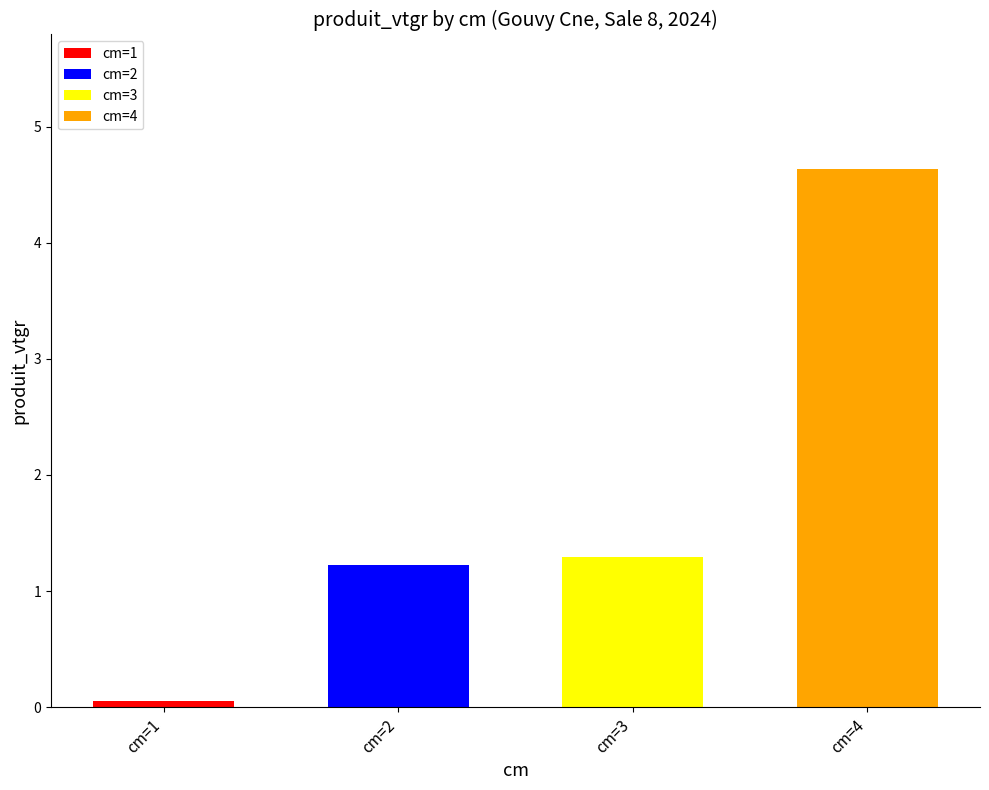

What is the difference between the maximum and minimum values?

4.6